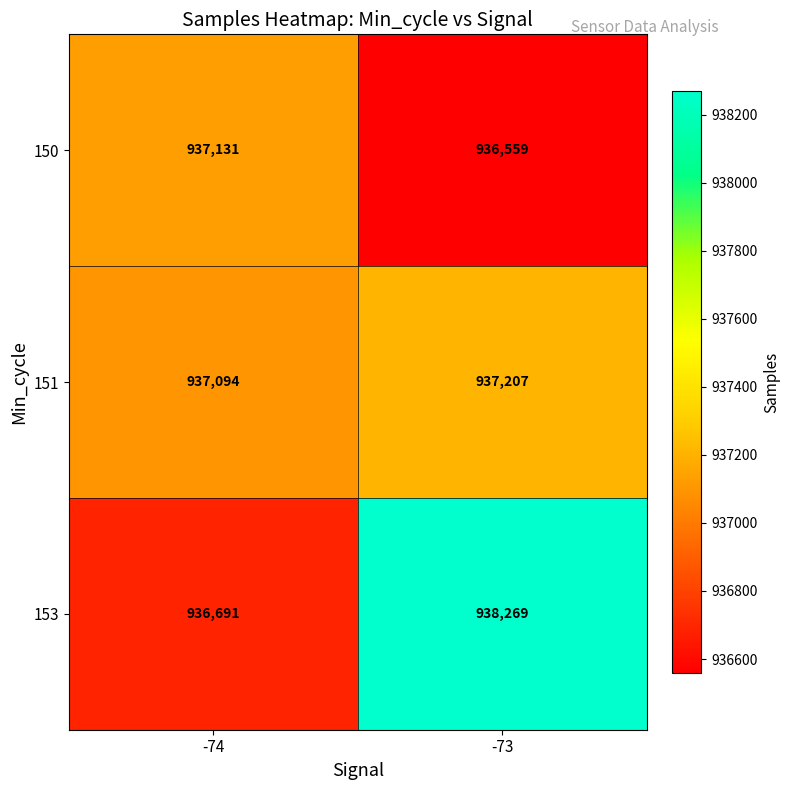

What is the difference between the 153 values at -73 and -74?

1578